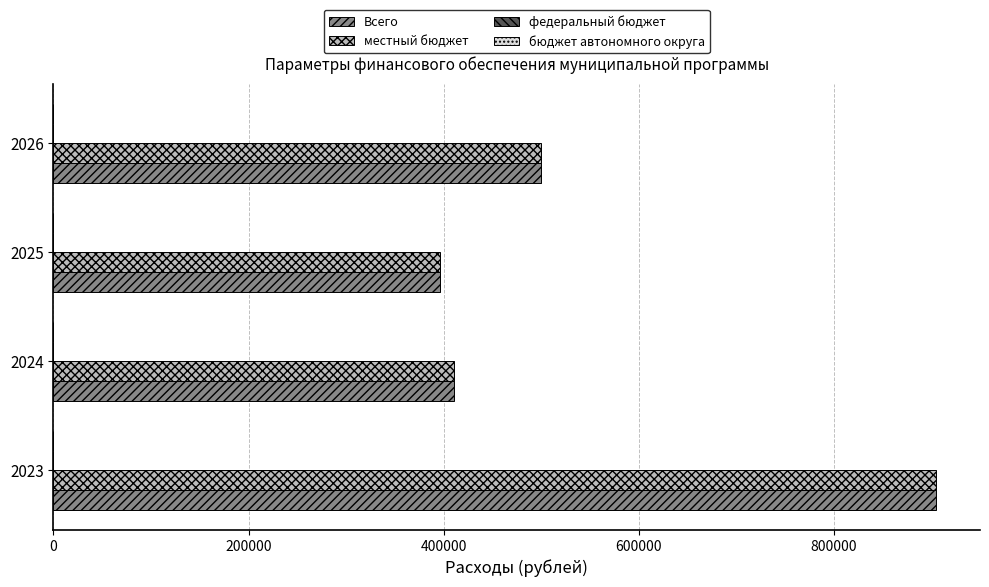

What is the maximum value for местный бюджет?

904530.0